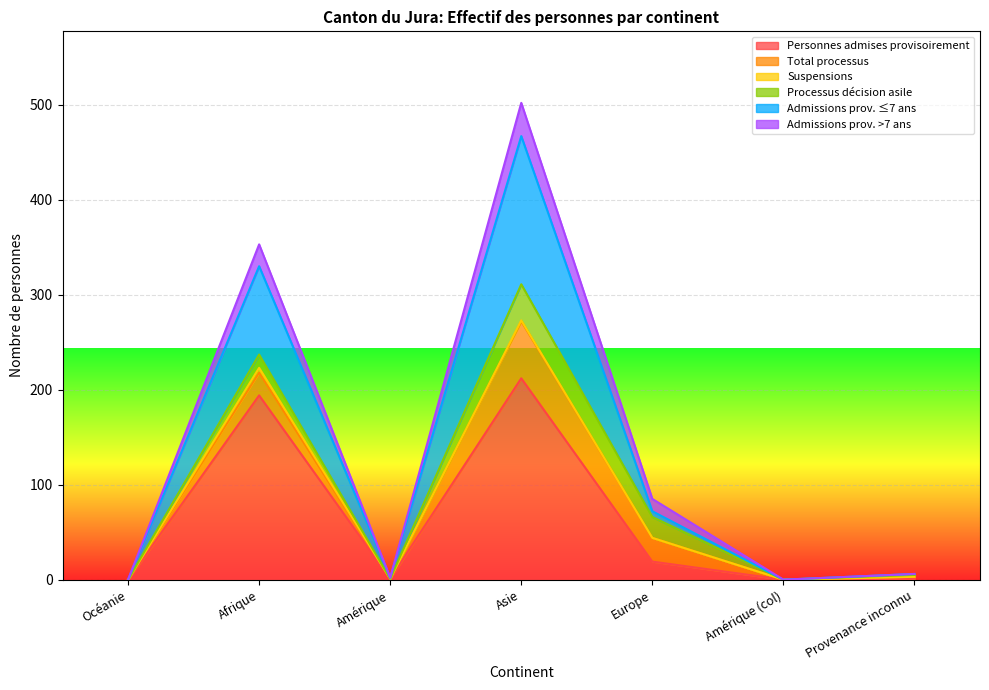

Where is Personnes admises provisoirement nearest to the value 106?

Europe